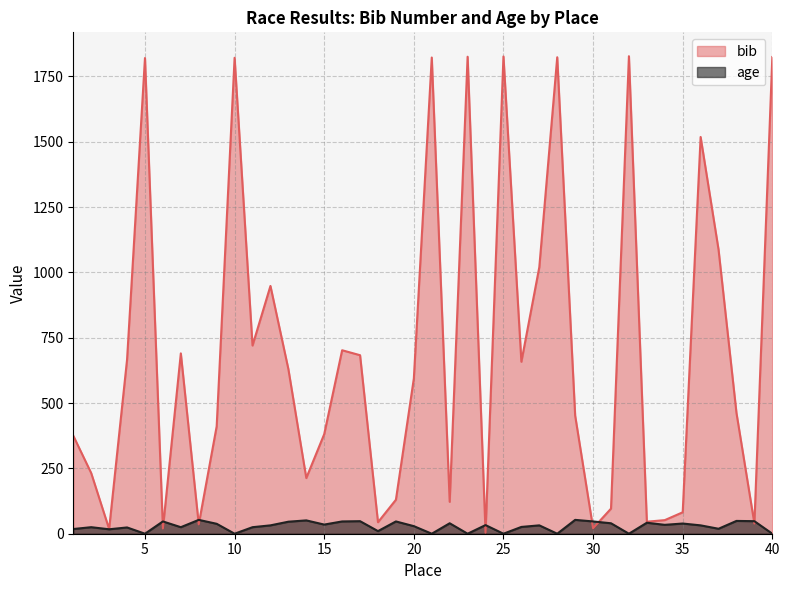

List the labels in order of bib value, largest first.

32, 25, 23, 40, 28, 21, 10, 5, 36, 37, 27, 12, 11, 16, 7, 17, 4, 26, 13, 20, 38, 29, 9, 15, 1, 2, 14, 19, 22, 31, 35, 34, 33, 18, 39, 8, 30, 6, 3, 24